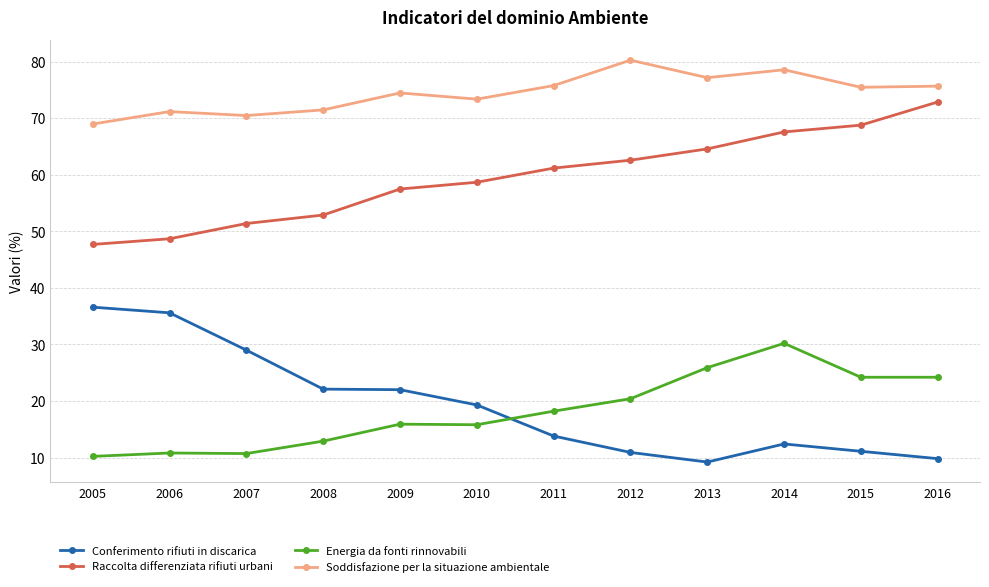

The value of Energia da fonti rinnovabili at 2008 is 9.0. True or false?

False